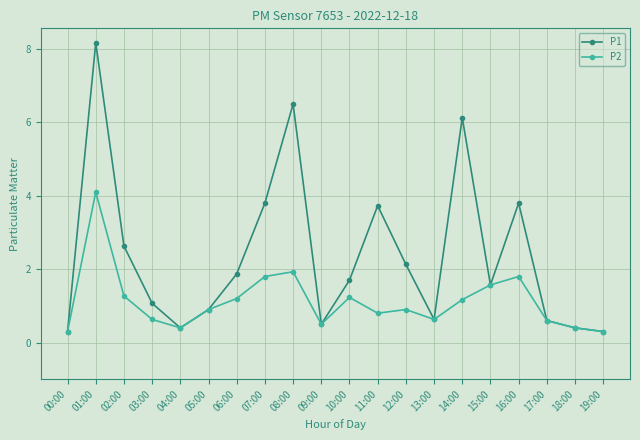

Rank the series by their average value, from lowest to highest.

P2, P1